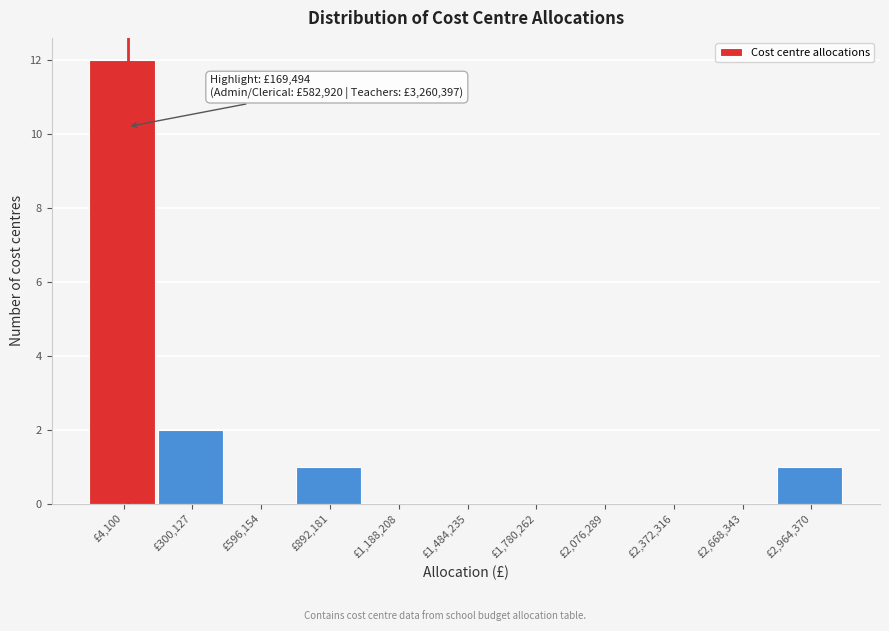

Reading left to right, transcribe all the data shown in this chart.

£4,100=12	£300,127=2	£596,154=0	£892,181=1	£1,188,208=0	£1,484,235=0	£1,780,262=0	£2,076,289=0	£2,372,316=0	£2,668,343=0	£2,964,370=1